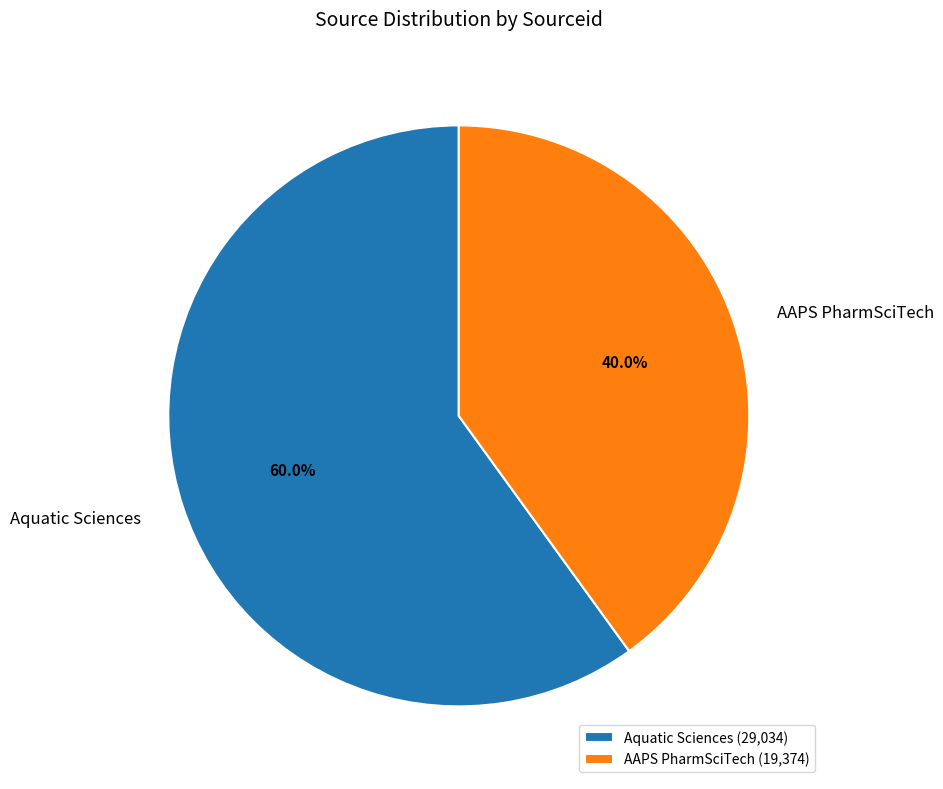

Is it true that Aquatic Sciences is 69% of the pie?

False